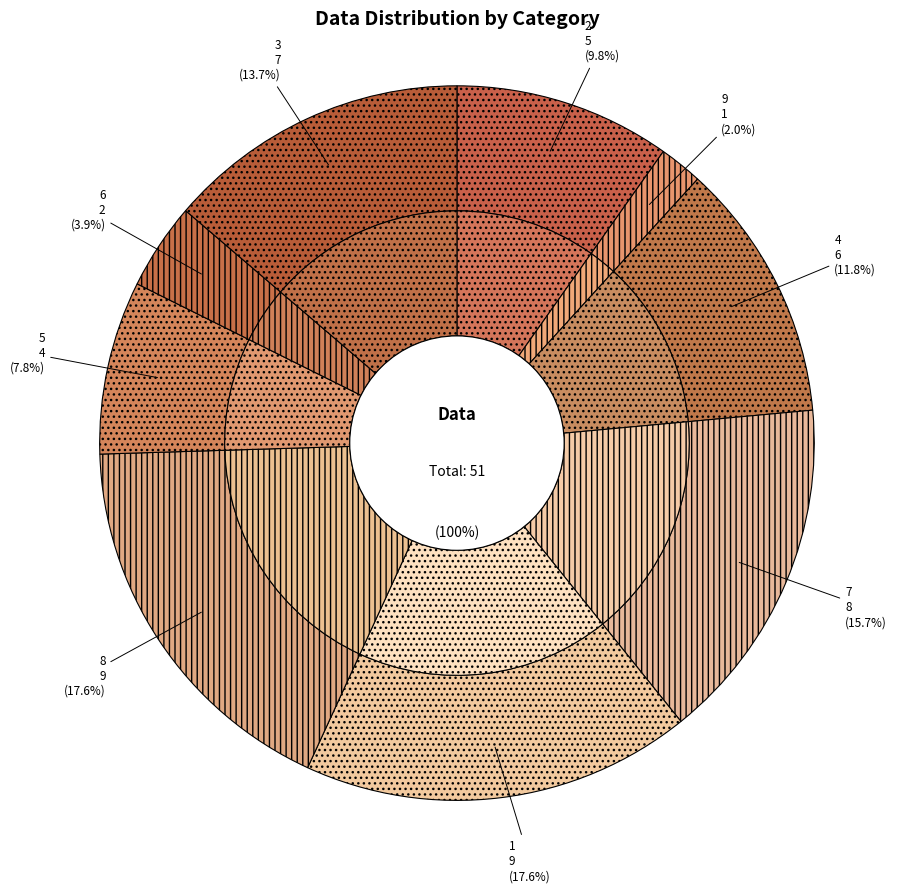

To the nearest percent, what is the average slice percentage?

11%